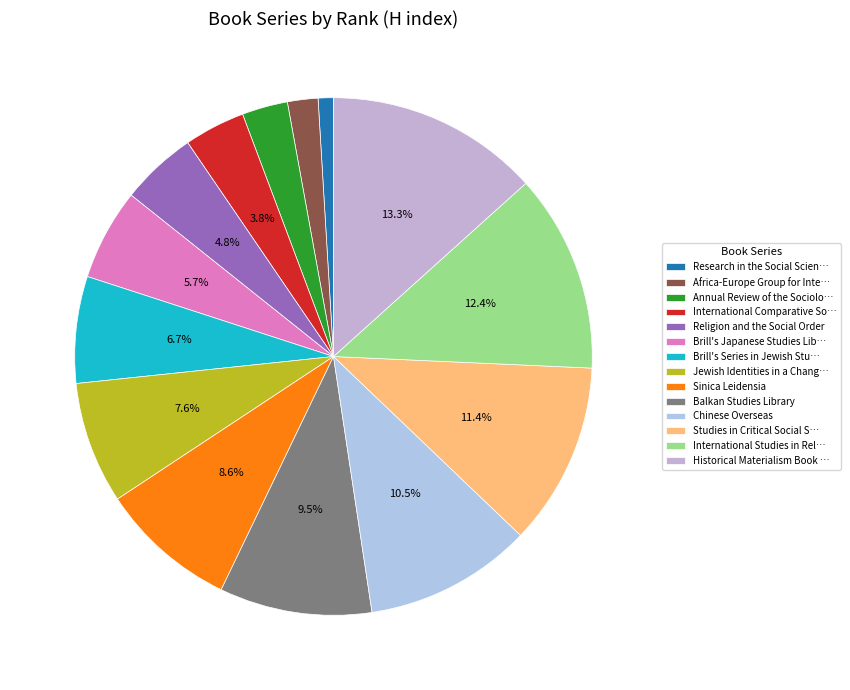

Which slice is the largest?

Historical Materialism Book …